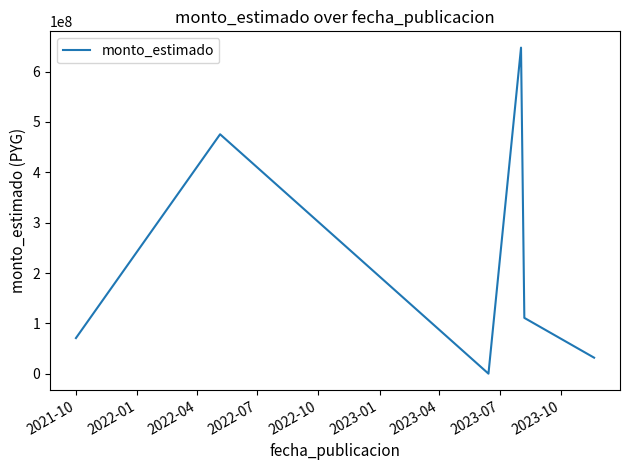

What is the average value?

222938542